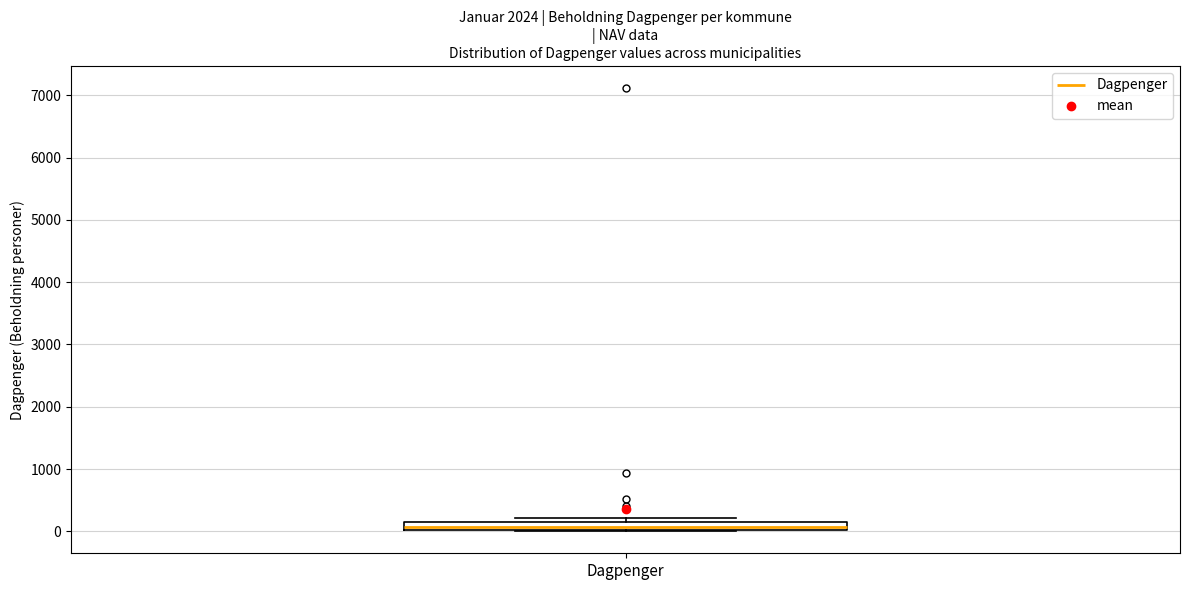

Where is the lower edge of the box for Dagpenger on the y-axis? The values are not printed on the chart, so give them approximately, as read against the axis.

0